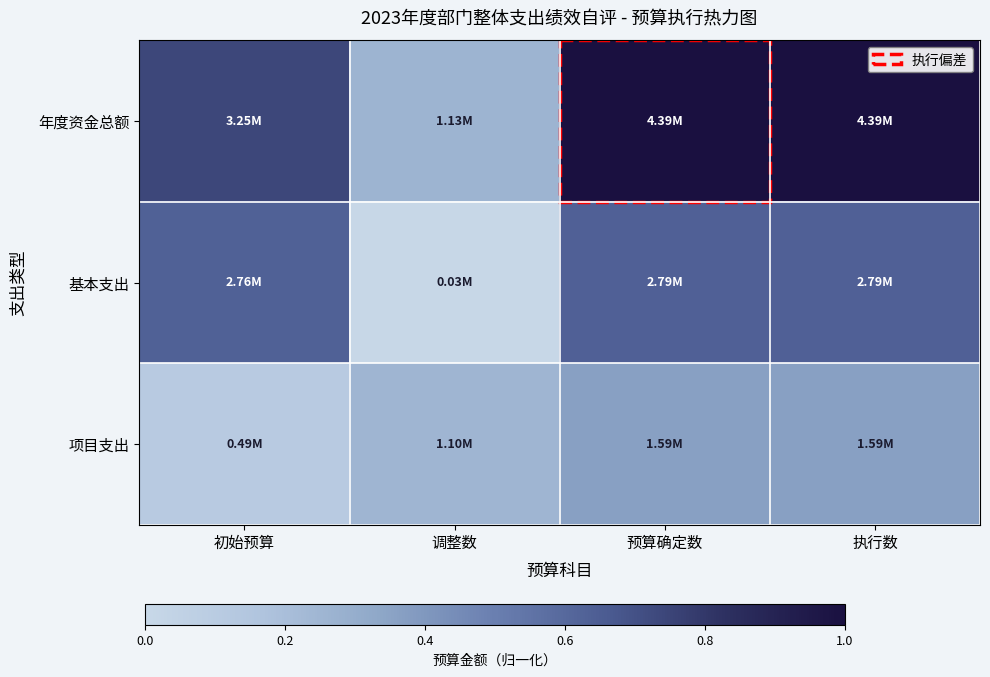

Rank the series by their maximum value, from highest to lowest.

年度资金总额, 基本支出, 项目支出